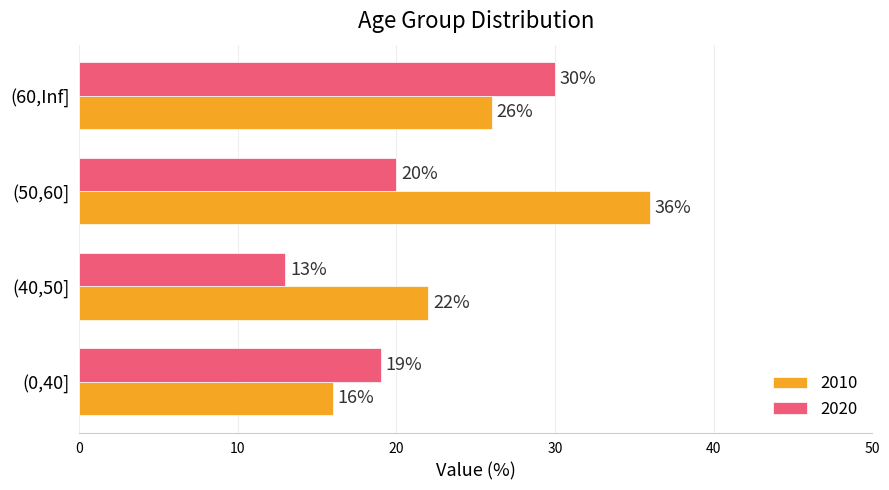

At (50,60], list the series in order from smallest to largest.

2020, 2010